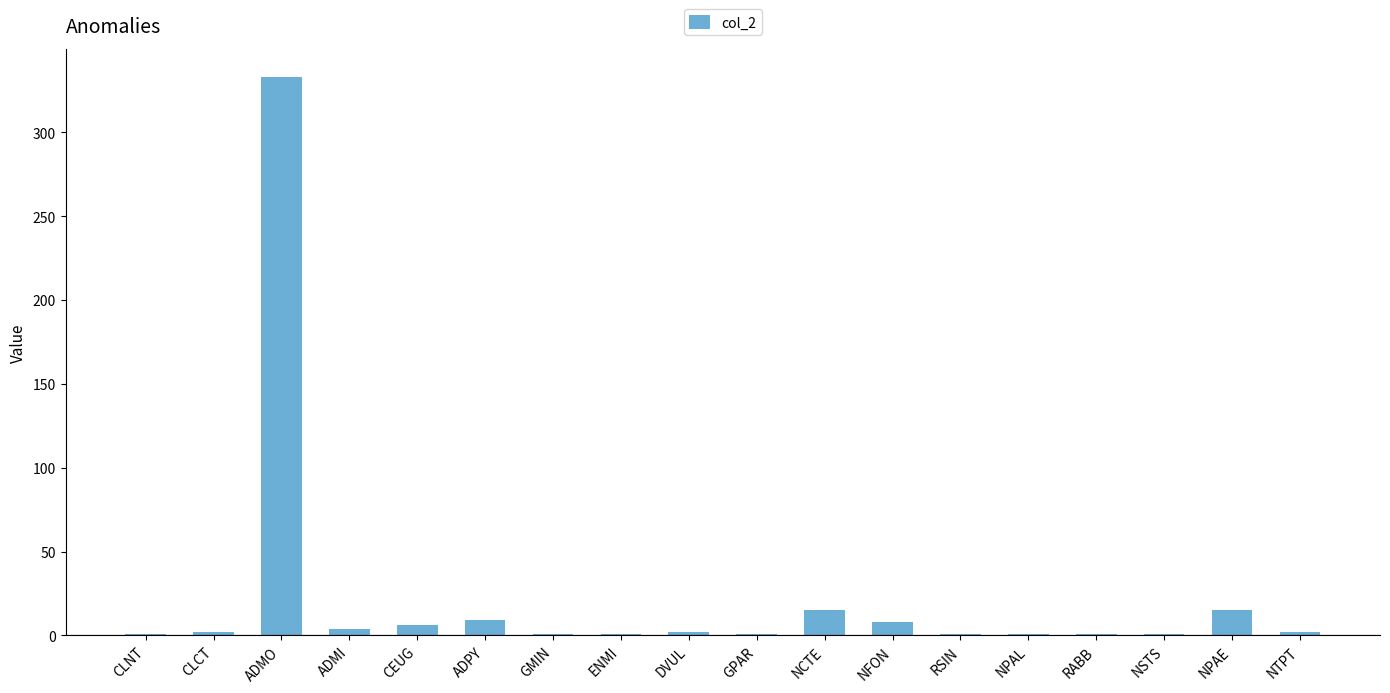

The chart shows a value of 2 at NTPT. True or false?

True